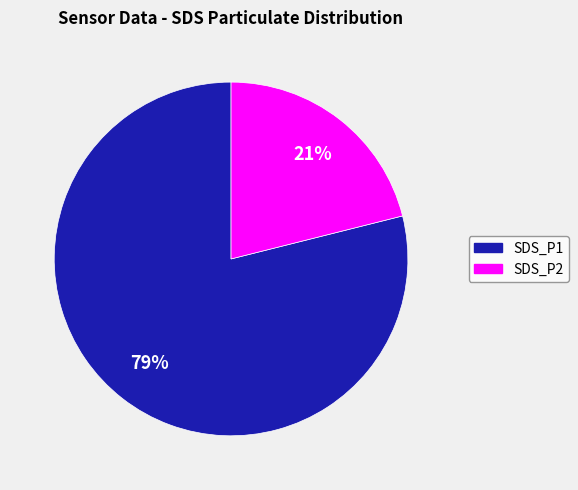

How many segments does this pie chart have?

2